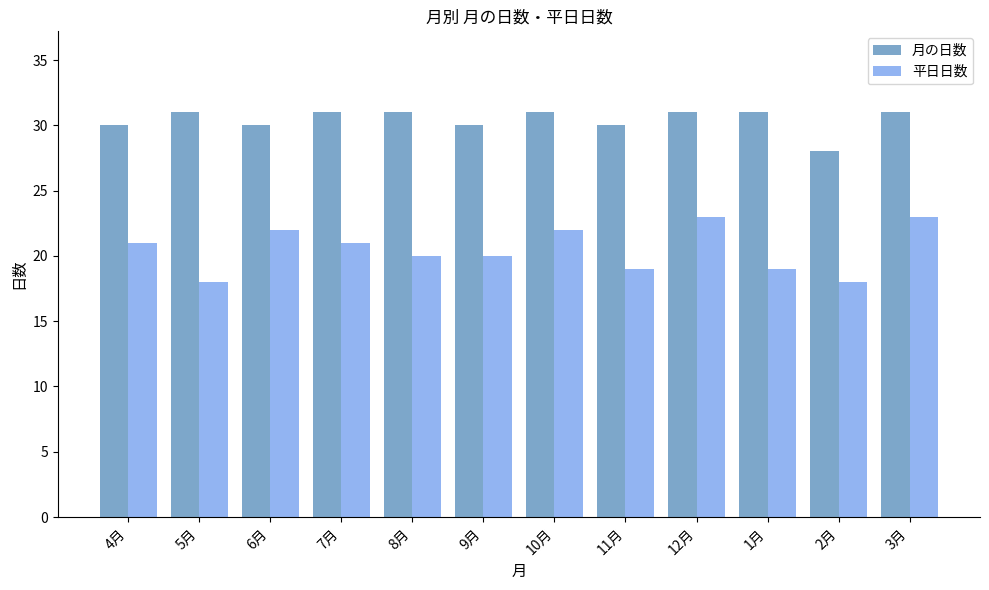

What is the spread (max minus min) of values at 8月?

11